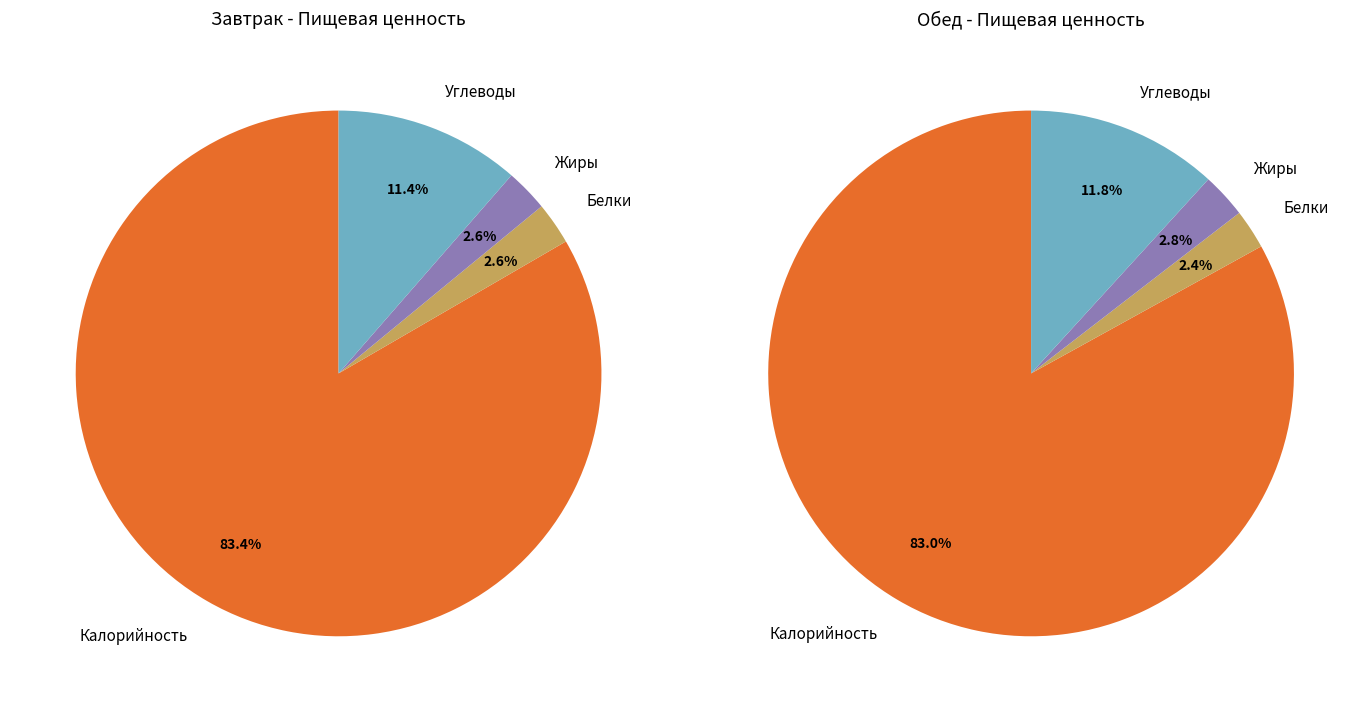

To the nearest percent, what is the difference between the Калорийность and Жиры slice percentages?

81%